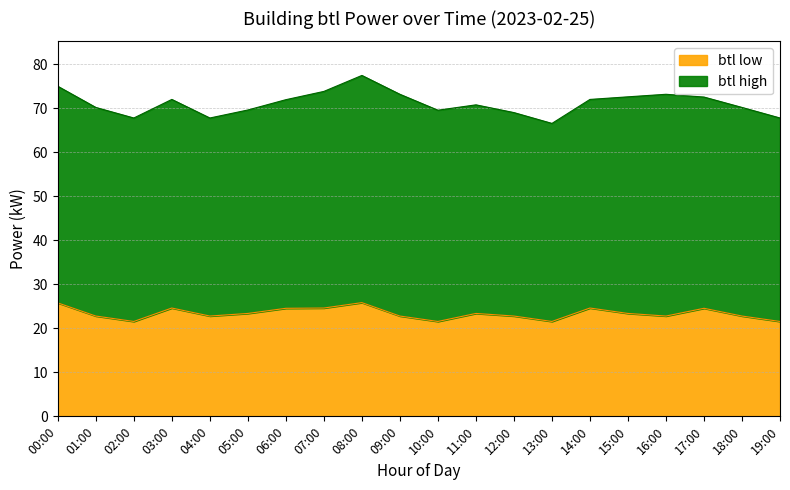

True or false: there are more than 1 points higher than both neighbors.

True